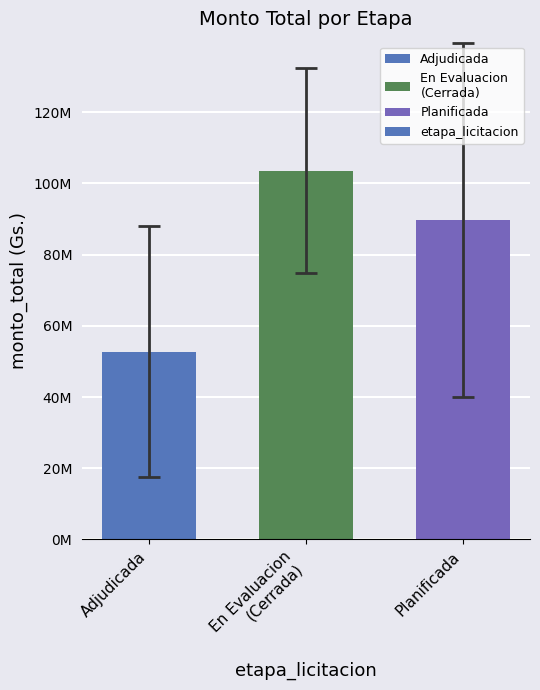

What is the difference between the values at En Evaluacion
(Cerrada) and Planificada?

13783333.3